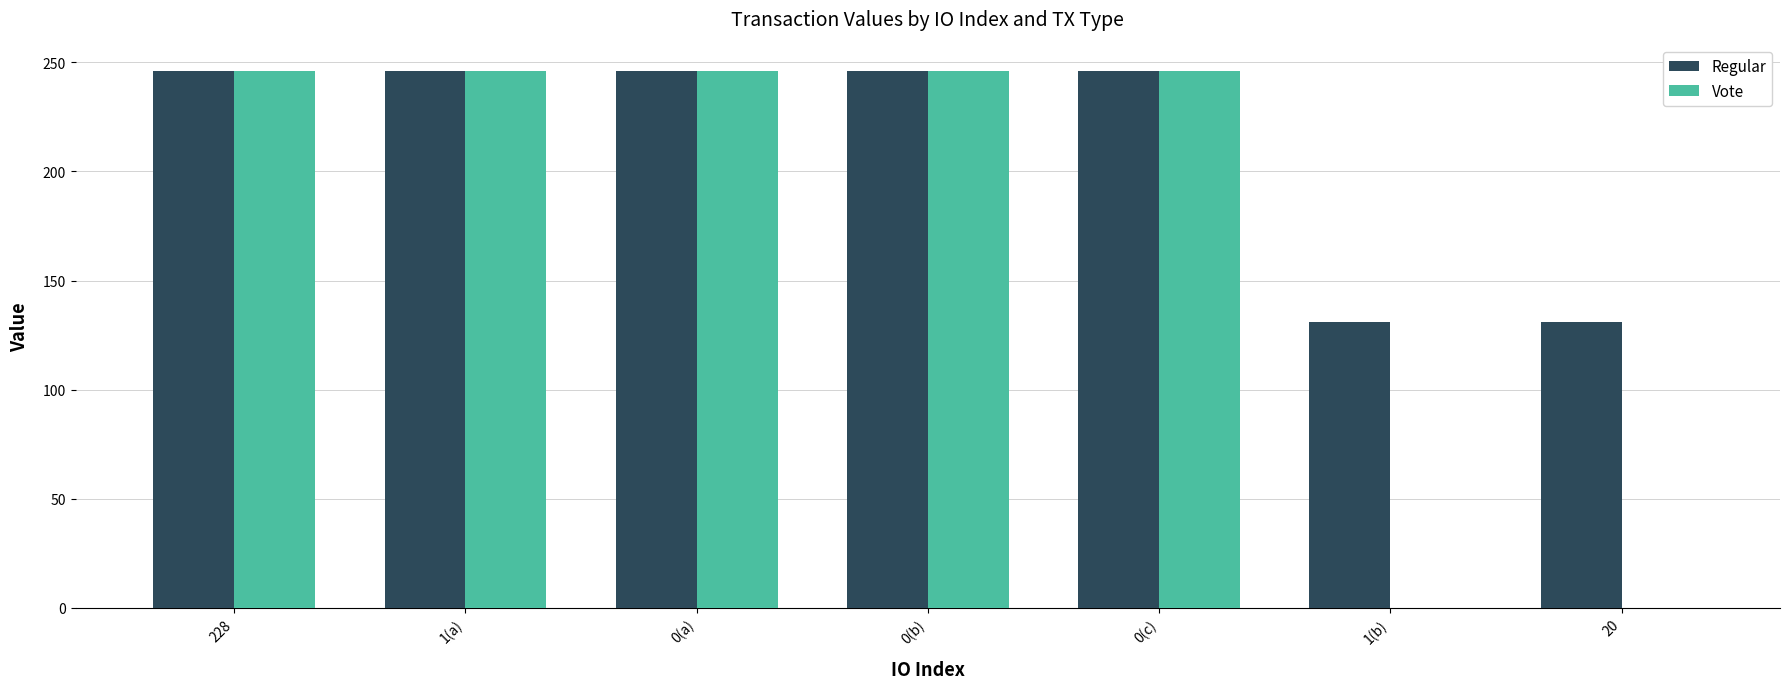

The Vote series shows 245.9 at 0(c). True or false?

True